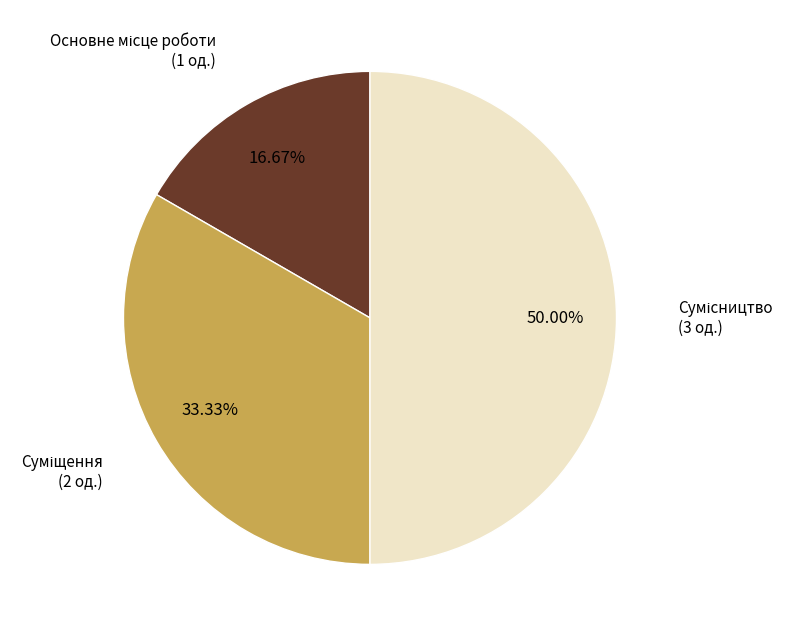

Count the number of slices in the pie.

3